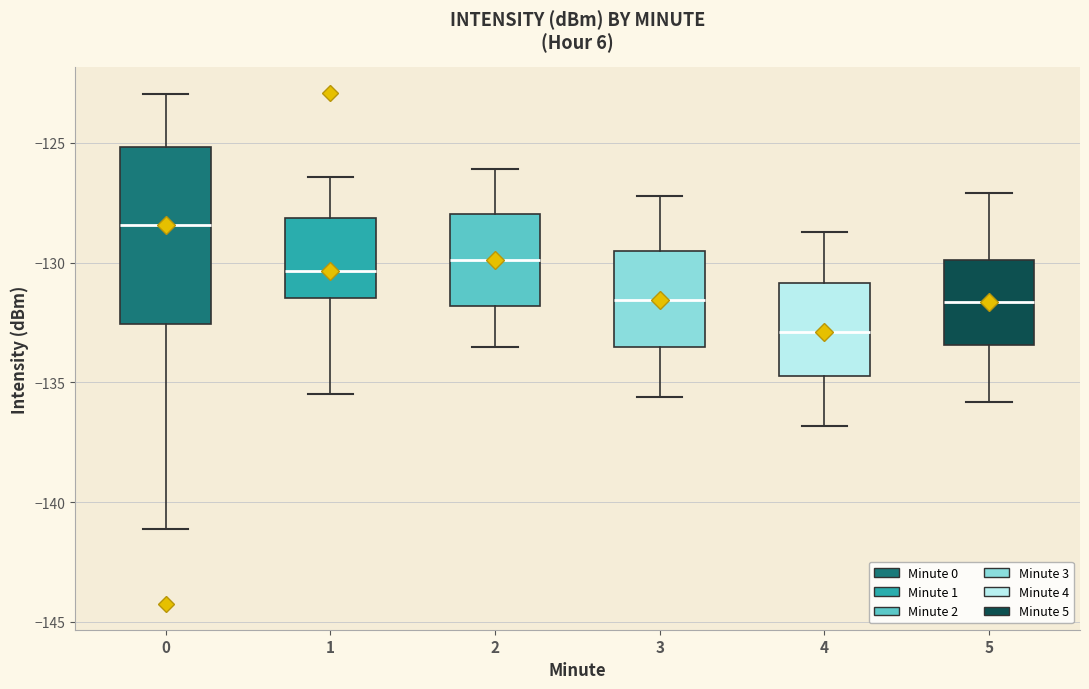

Where does the upper whisker of the box at x = 5 end on the y-axis? The values are not printed on the chart, so give them approximately, as read against the axis.

-127.0